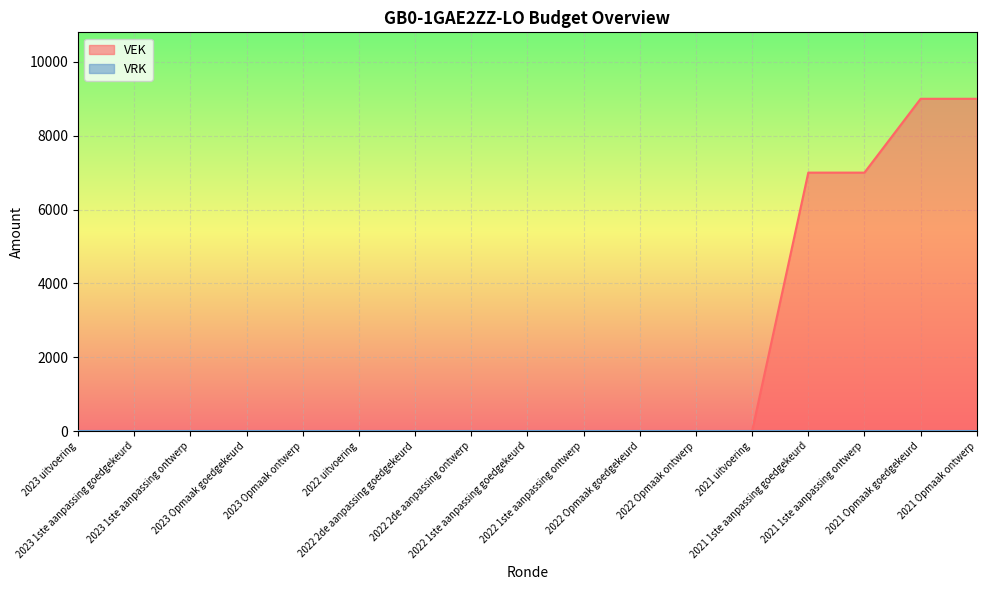

Does the chart display data point markers on the line(s)?

No